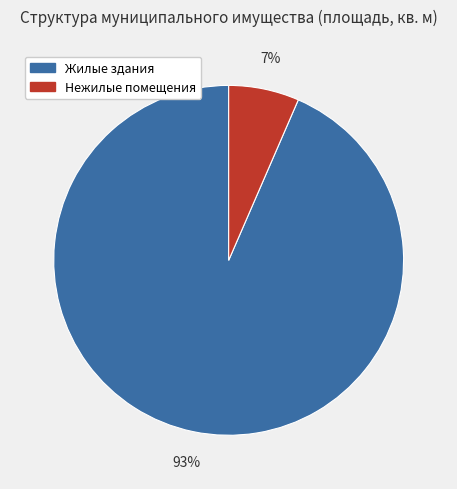

Is there any slice that represents more than half of the pie?

Yes